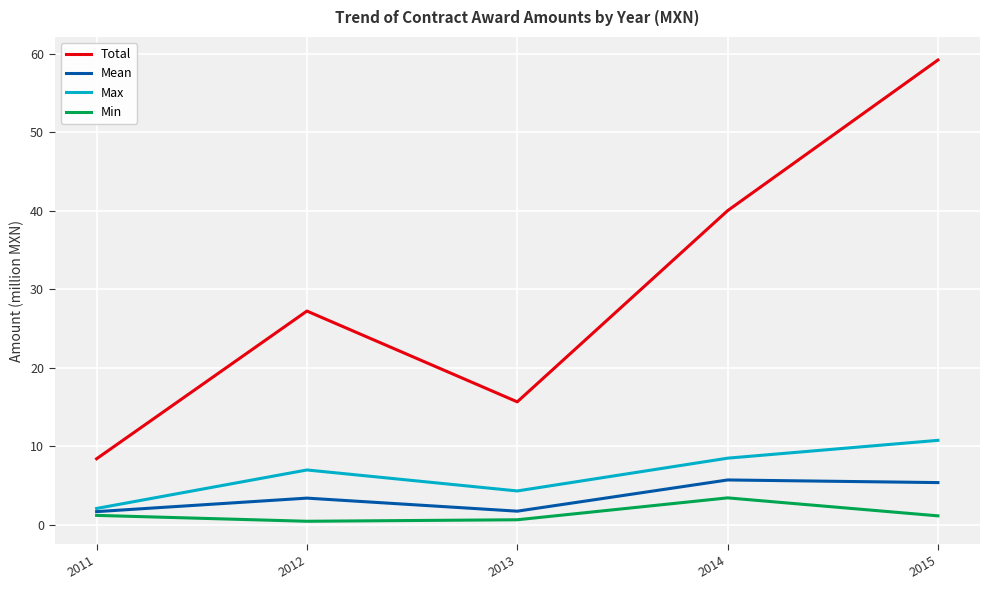

Is it true that Mean equals 8.0 at 2014?

False